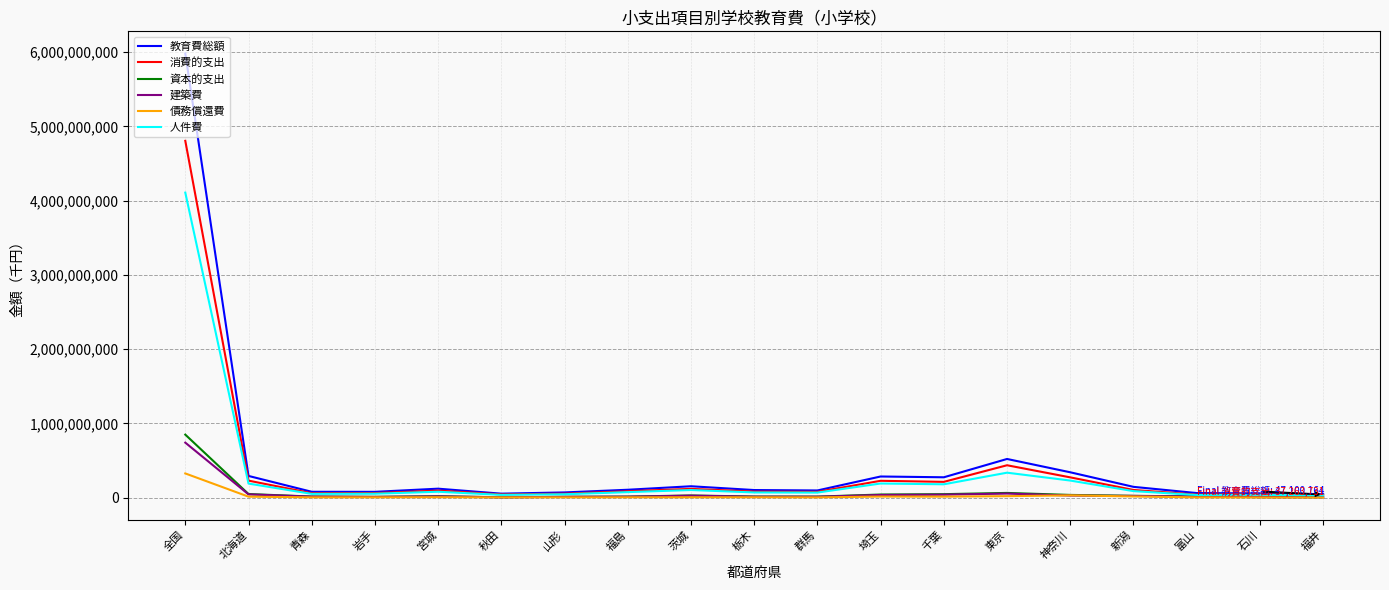

What is the maximum value shown in the chart?

5979840827